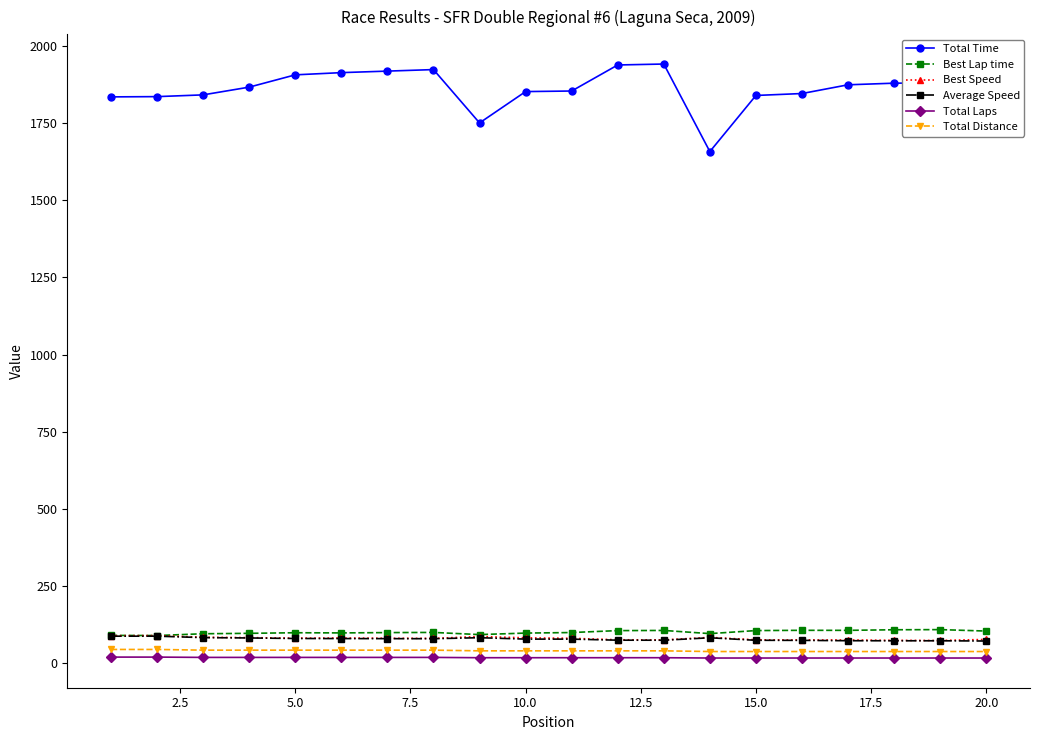

What is the value of the Average Speed point at the 14th from the left?

82.6